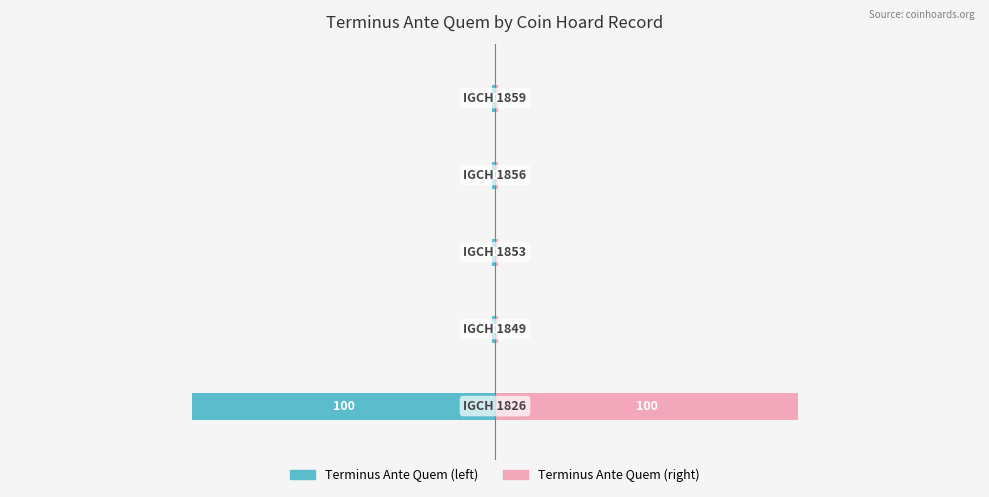

At how many categories does at least one series exceed -63?

5